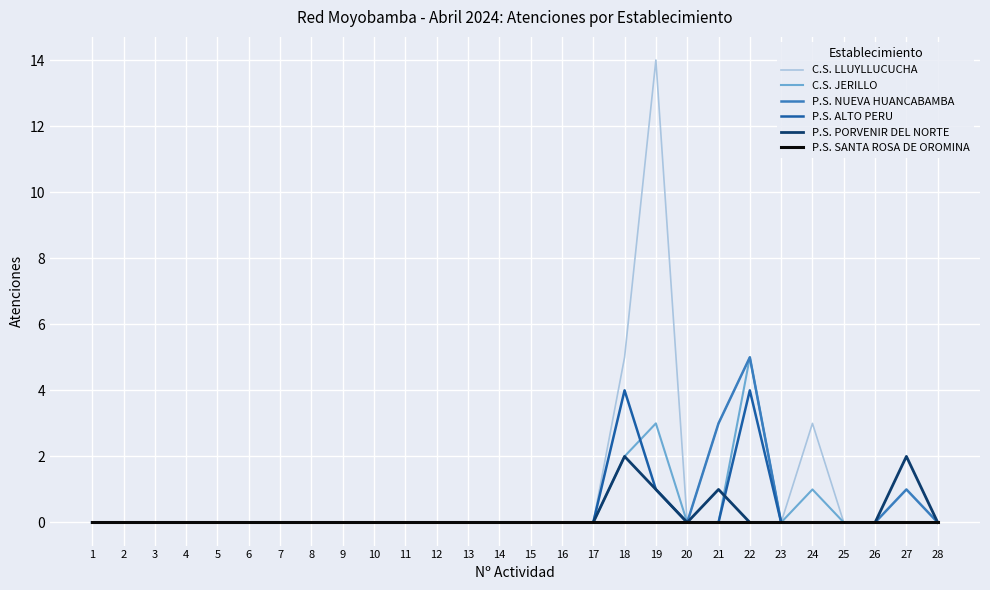

The value of C.S. LLUYLLUCUCHA at 17 is -10. True or false?

False